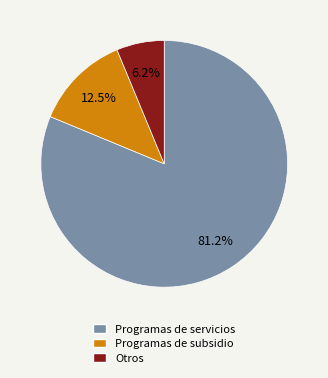

Which category has the biggest portion of the pie?

Programas de servicios